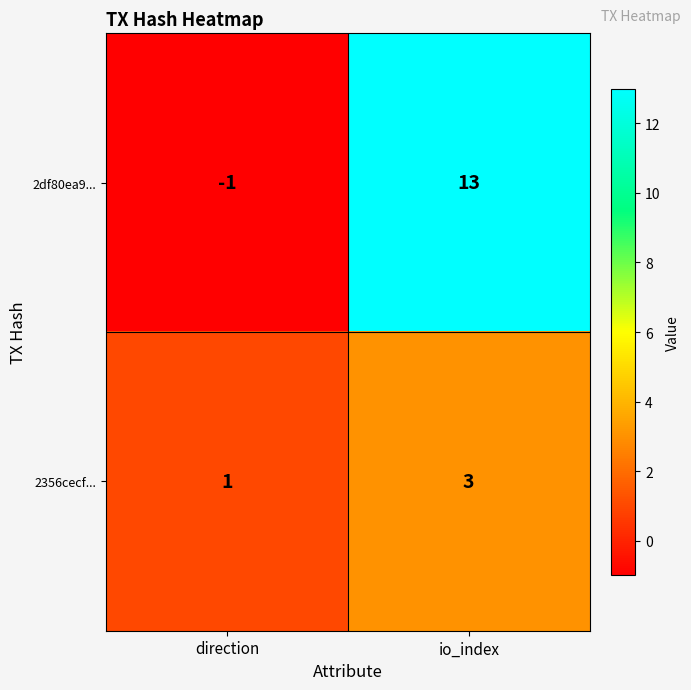

Which series has the widest spread of values?

2df80ea9...